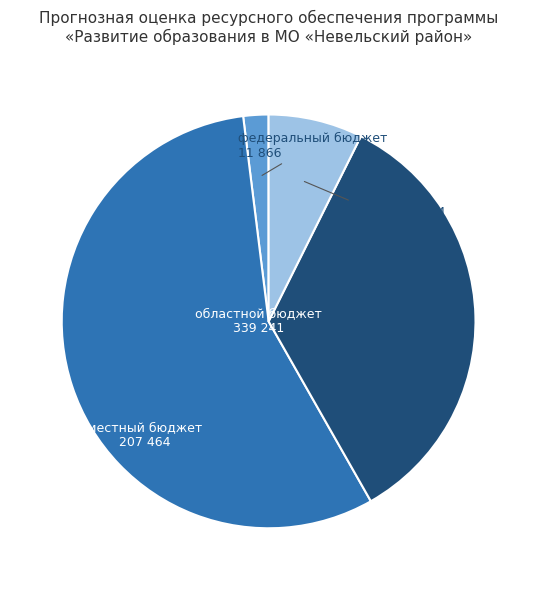

Is there any slice that represents more than half of the pie?

Yes